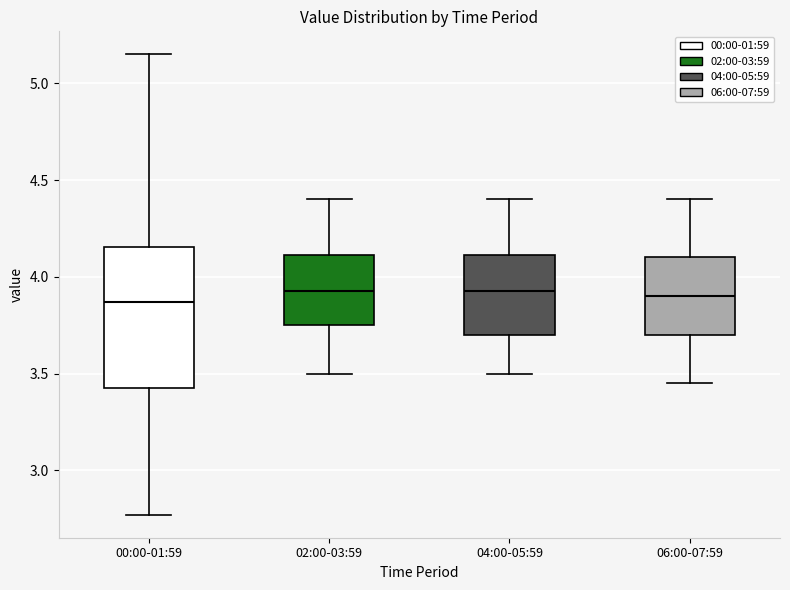

Where does the median line of the box for 02:00-03:59 sit on the y-axis? The values are not printed on the chart, so give them approximately, as read against the axis.

3.95